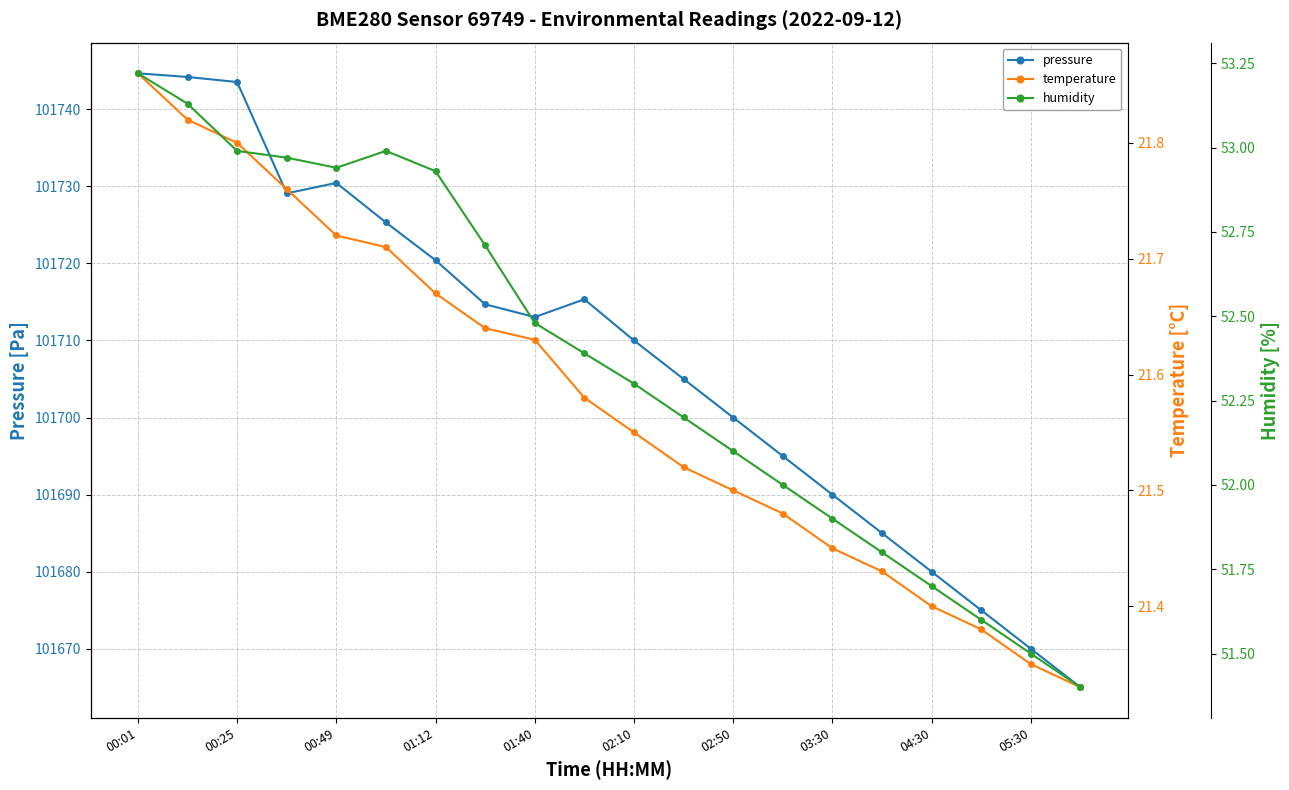

What is the minimum value for pressure?

101665.0